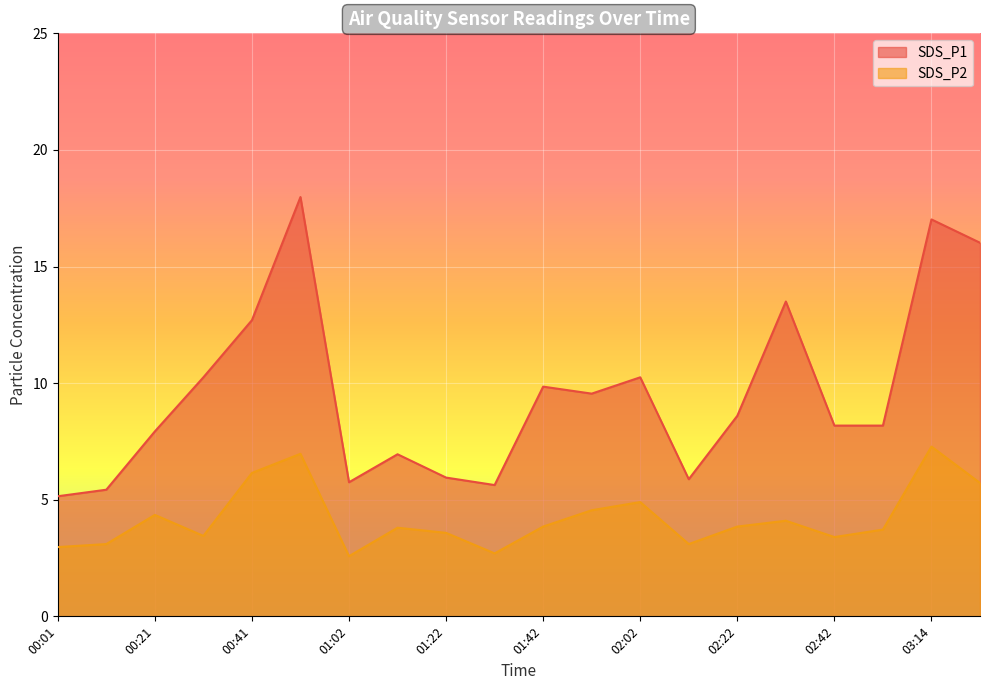

Reading right to left, extract all data points from this chart.

SDS_P1: 03:24=16.0	03:14=17.0	02:53=8.2	02:42=8.2	02:32=13.5	02:22=8.6	02:12=5.9	02:02=10.2	01:52=9.6	01:42=9.8	01:32=5.6	01:22=6.0	01:12=7.0	01:02=5.8	00:52=18.0	00:41=12.7	00:31=10.2	00:21=7.9	00:11=5.4	00:01=5.2
SDS_P2: 03:24=5.7	03:14=7.3	02:53=3.7	02:42=3.4	02:32=4.1	02:22=3.9	02:12=3.1	02:02=4.9	01:52=4.5	01:42=3.9	01:32=2.7	01:22=3.6	01:12=3.8	01:02=2.6	00:52=7.0	00:41=6.2	00:31=3.5	00:21=4.3	00:11=3.1	00:01=3.0